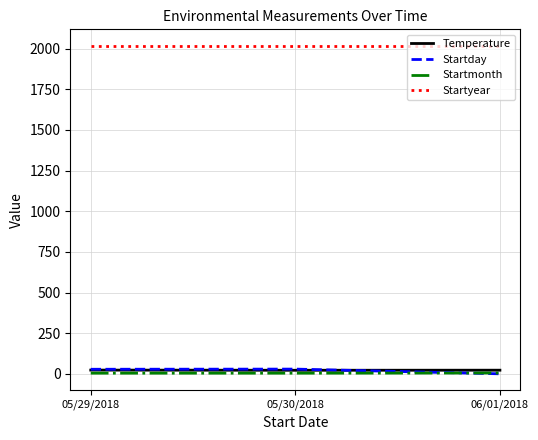

Count the Temperature values in the range 22 to 23.

1